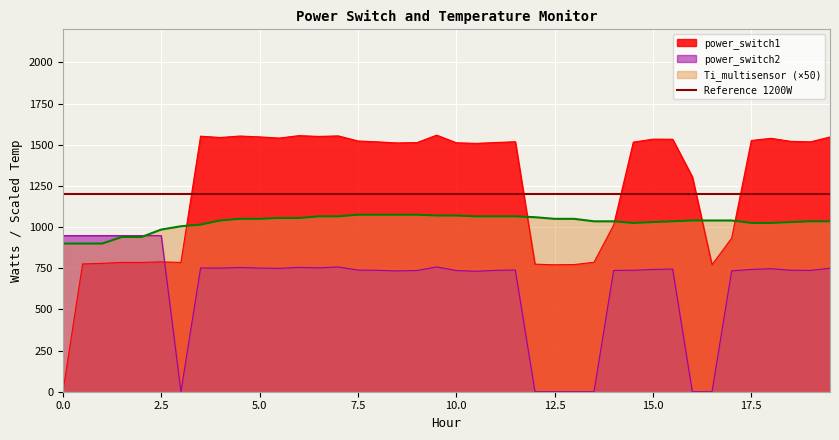

What is the highest value of the Ti_multisensor (×50) series?

1075.0